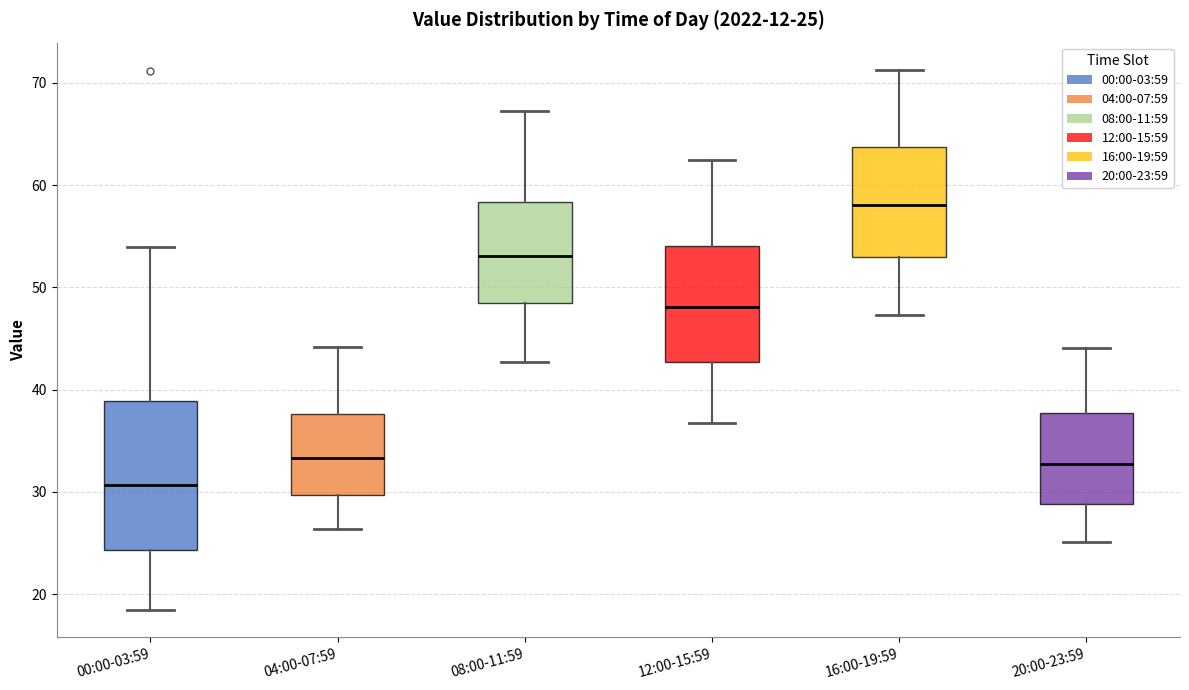

Which box's median line is the lowest?

00:00-03:59